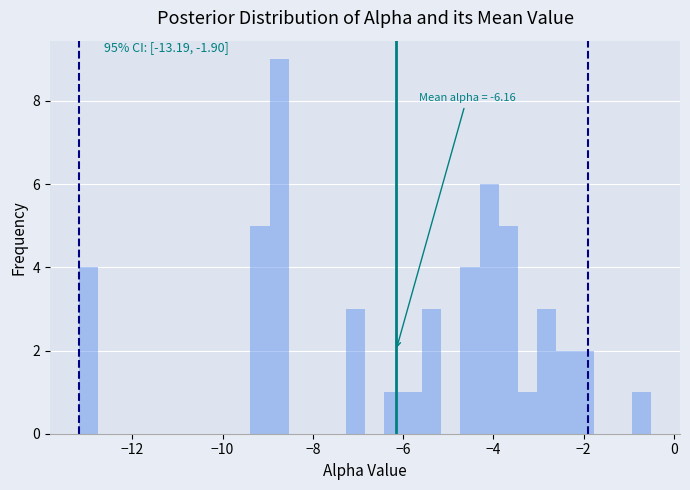

Read against the x-axis, roughly where is the centre of the tallest bar?

-8.8